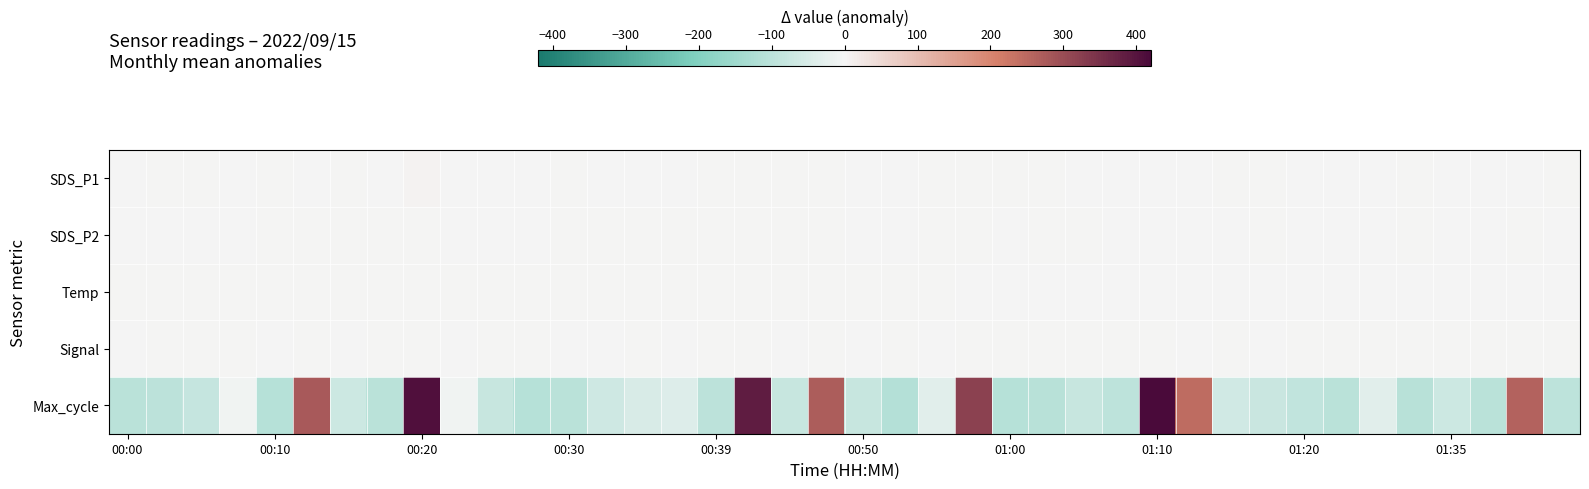

Count the number of categories in the chart.

40